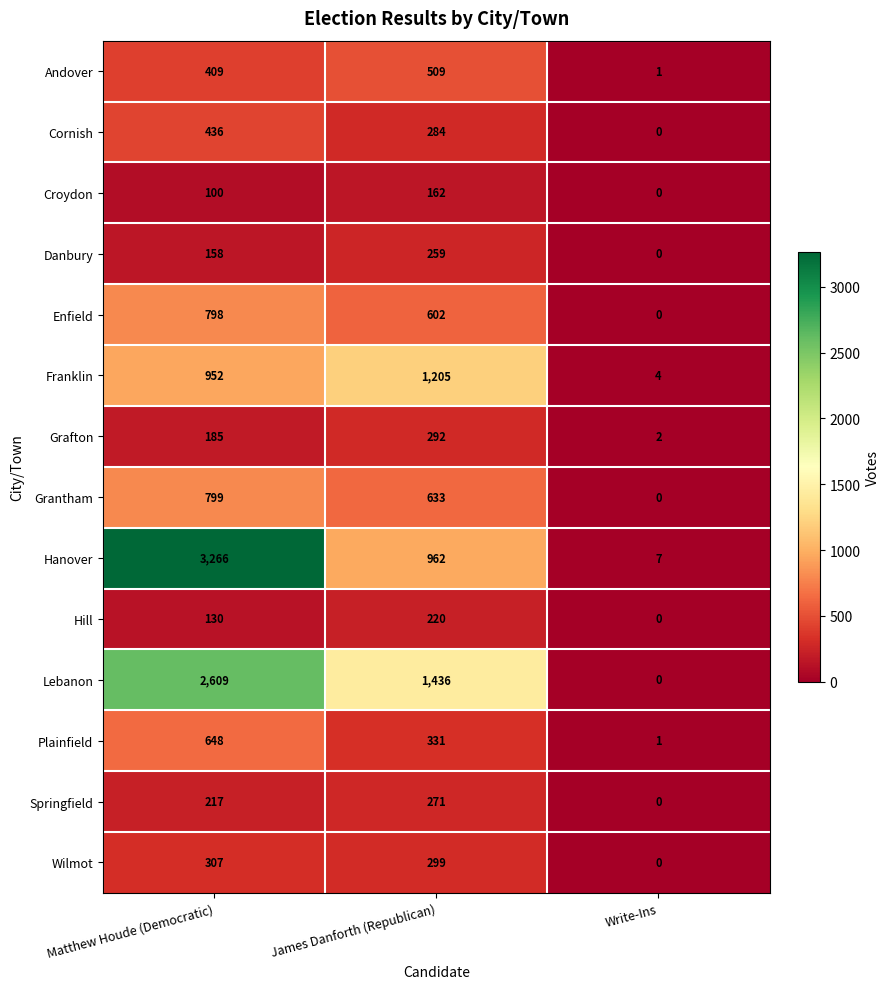

What is the sum of all Grafton values?

479